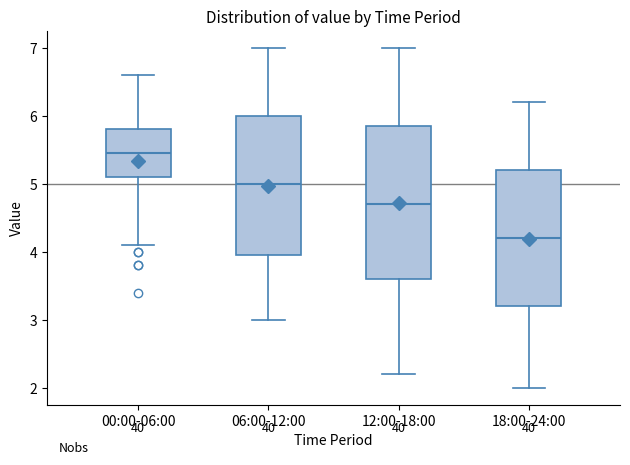

Reading left to right, read every box against the y-axis: the position of its median line, the range the box covers, and the ends of its whiskers. The values are not printed on the chart, so give them approximately, as read against the axis.

00:00-06:00: median 5.5, box 5.1 to 5.8, whiskers 4.1 to 6.6
06:00-12:00: median 5.0, box 4.0 to 6.0, whiskers 3.0 to 7.0
12:00-18:00: median 4.7, box 3.6 to 5.9, whiskers 2.2 to 7.0
18:00-24:00: median 4.2, box 3.2 to 5.2, whiskers 2.0 to 6.2